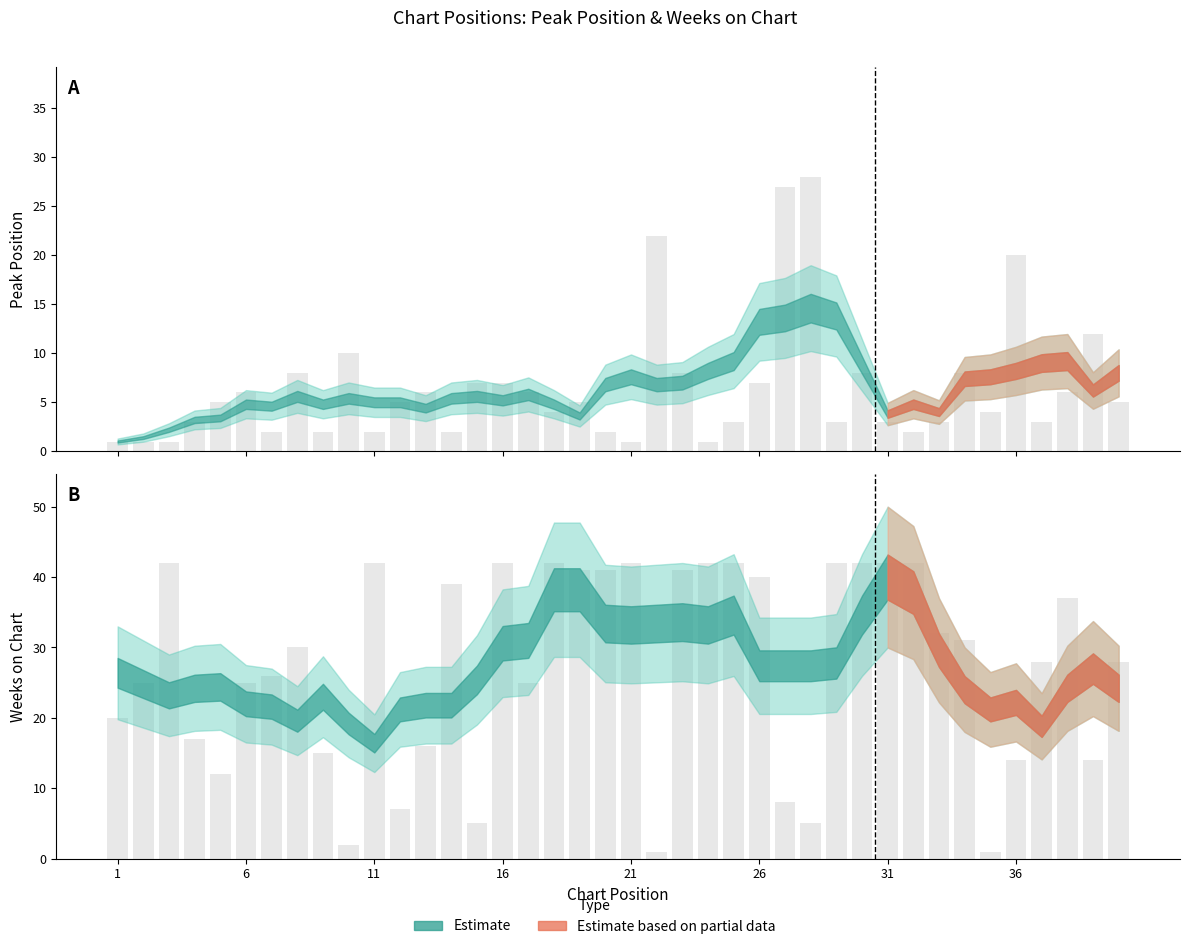

What is the smallest value displayed?

1